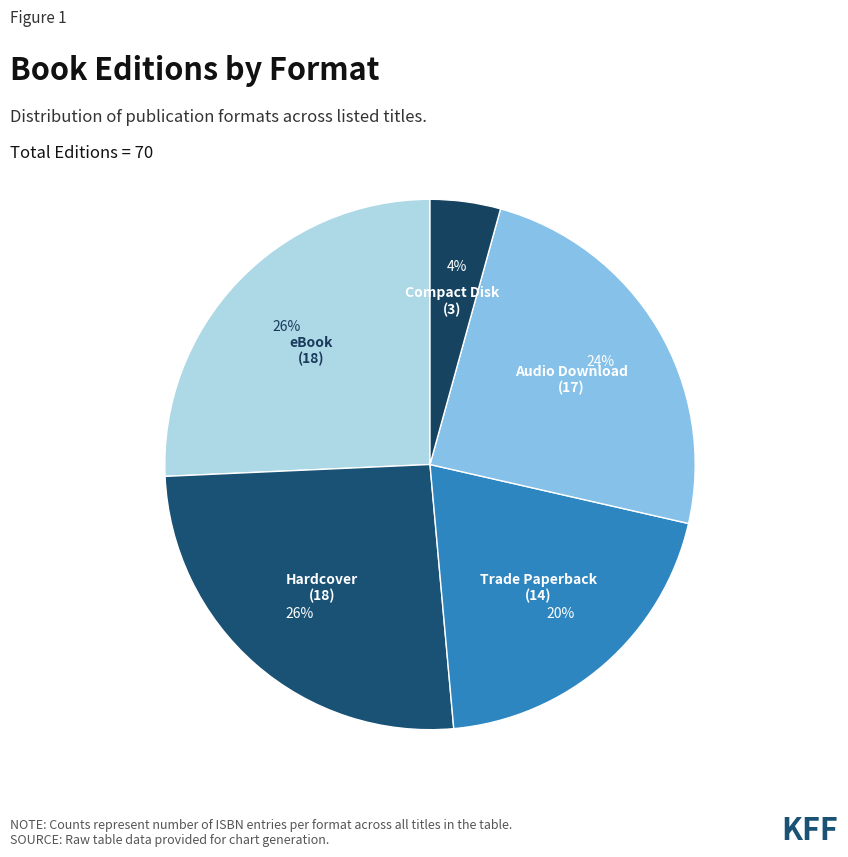

Which category has the smallest portion of the pie?

Compact Disk